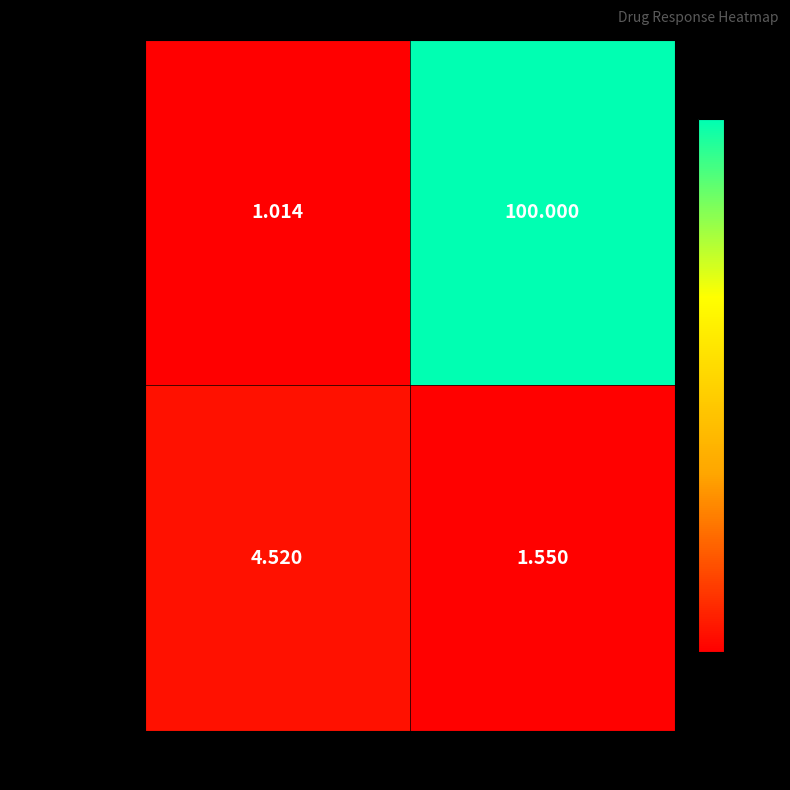

Which category has the lowest value in the CTRPv2 rep 1 series?

AAC (%)